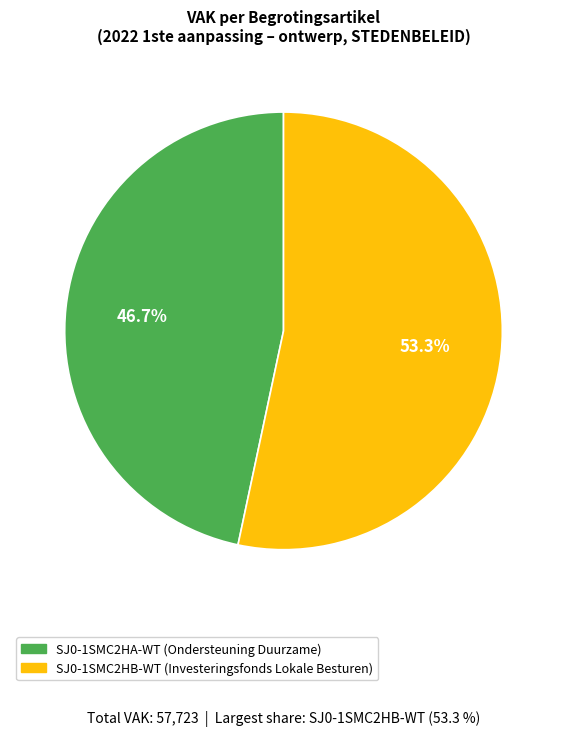

To the nearest percent, what percentage of the pie is SJ0-1SMC2HA-WT (Ondersteuning Duurzame)?

47%